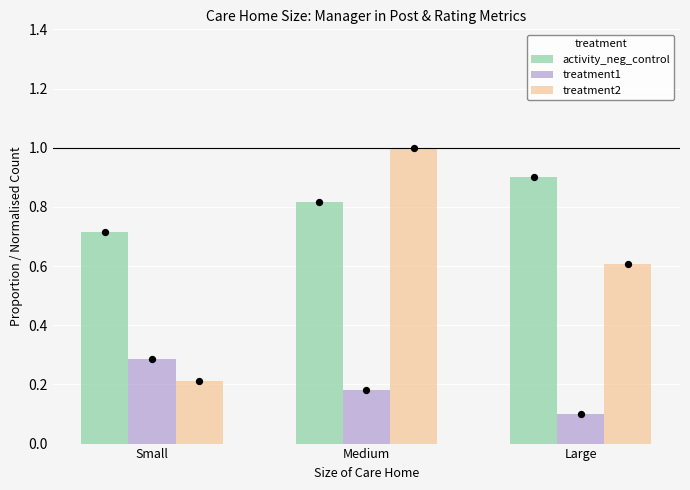

Which series reaches the maximum Y coordinate?

treatment2